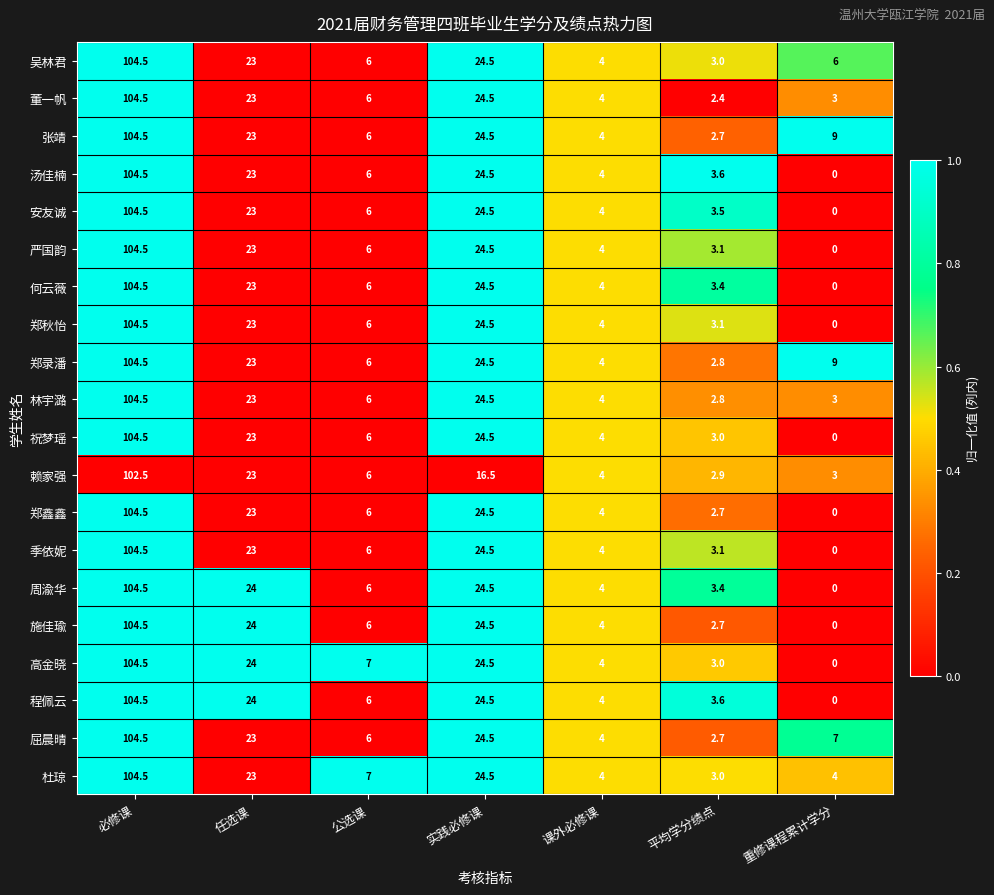

How many series are shown in this chart?

20